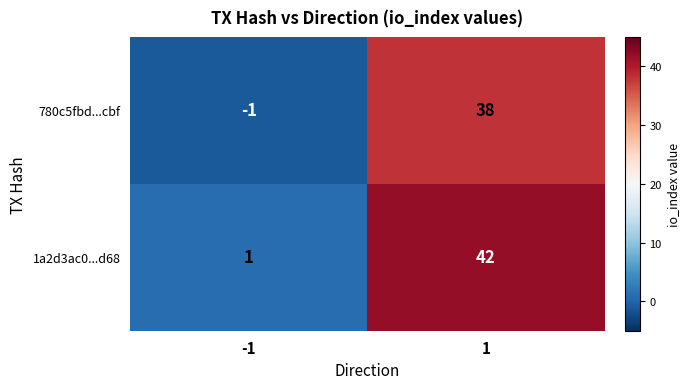

Which series has the largest range (max minus min)?

1a2d3ac0...d68